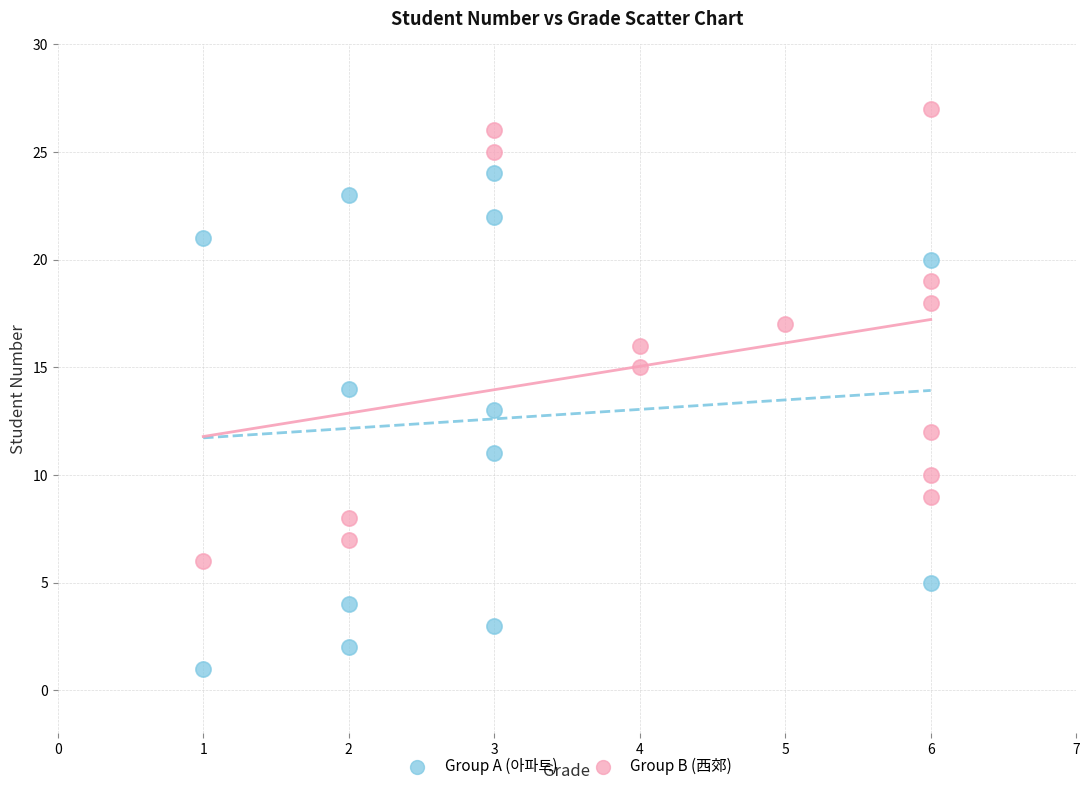

Which series has the largest Y range (max minus min)?

Group A (아파트)